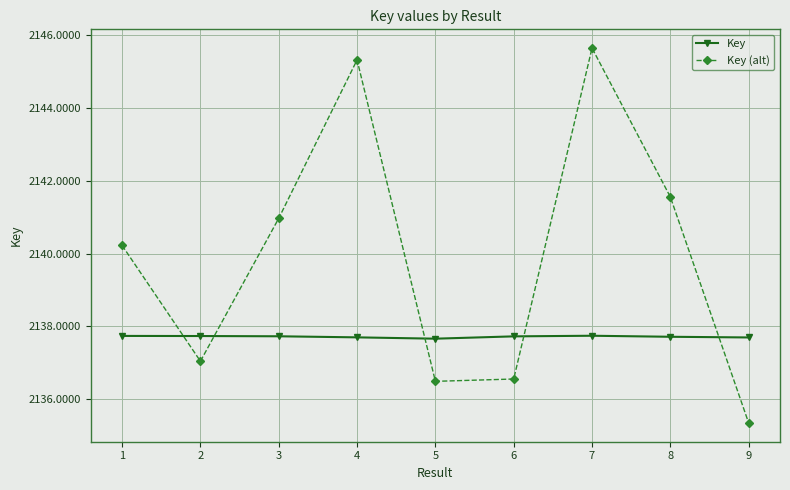

The value of Key at 9 is 2137695935.0. True or false?

True